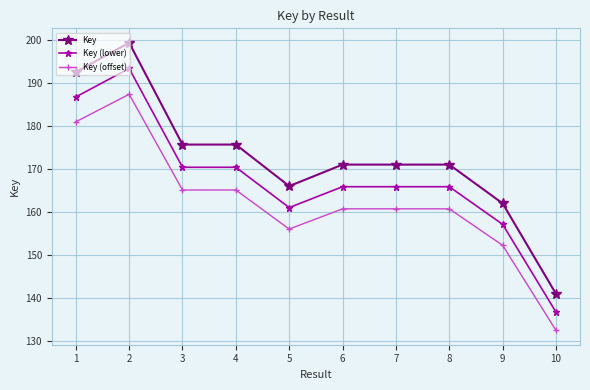

Which series has the largest total across all categories?

Key